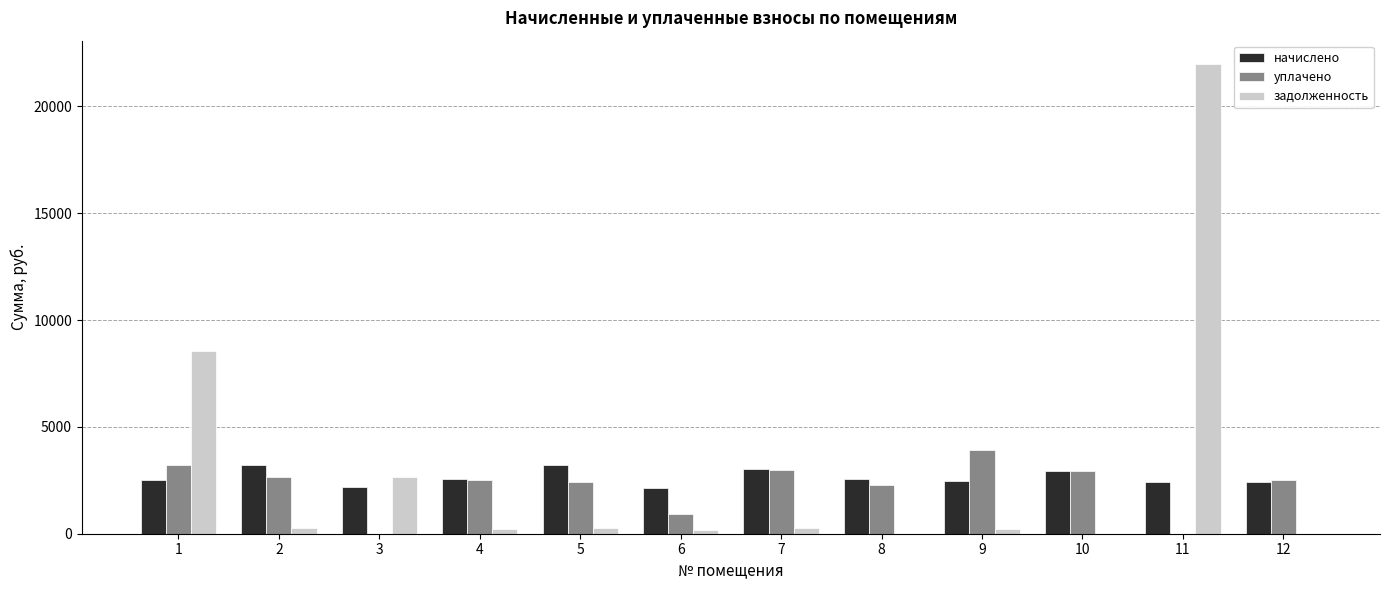

What is the maximum value shown in the chart?

21980.2